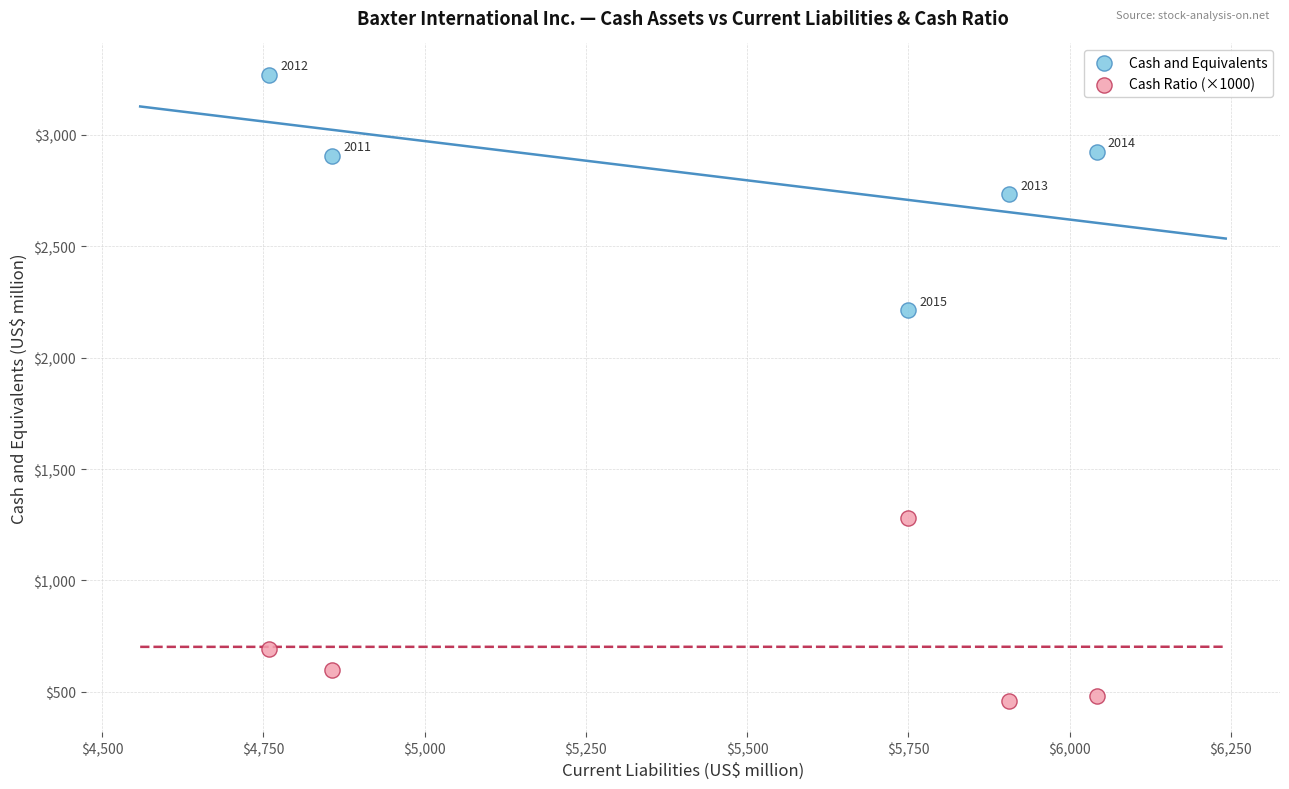

Across all data points, what is the average X value?

5463